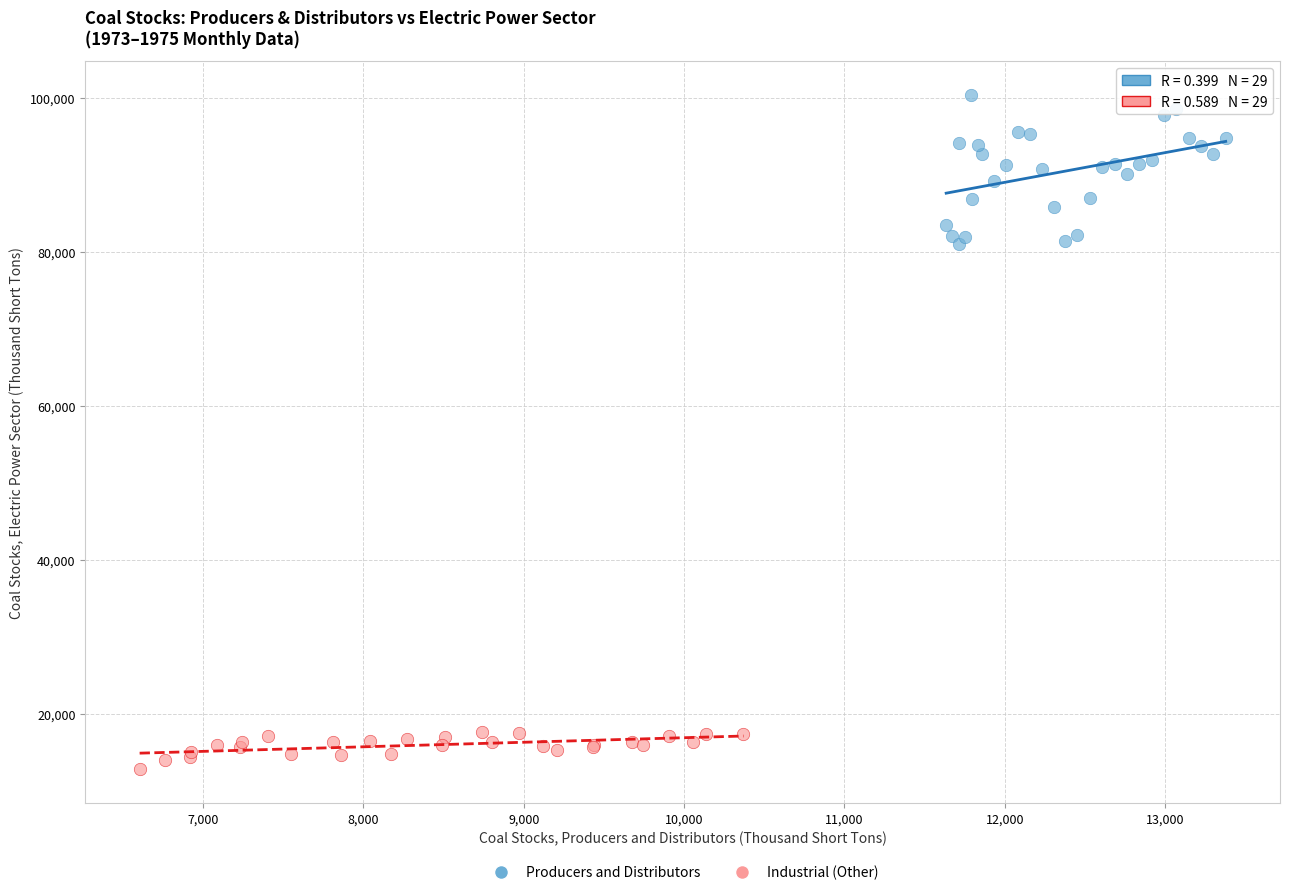

What are all the series names shown in the legend?

Producers and Distributors, Industrial (Other)